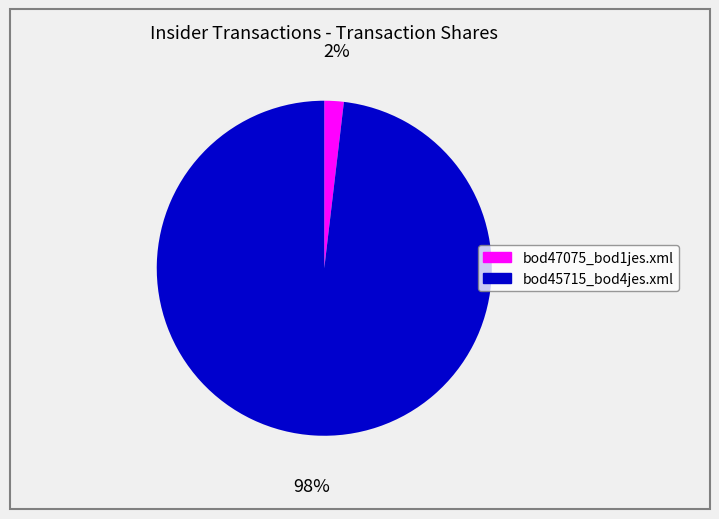

Combined, do bod45715_bod4jes.xml and bod47075_bod1jes.xml account for over 50%?

Yes